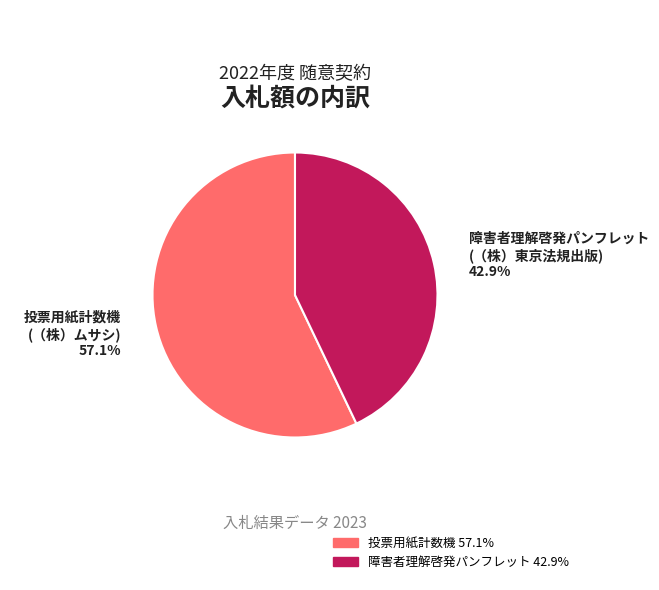

Does any single category account for the majority?

Yes